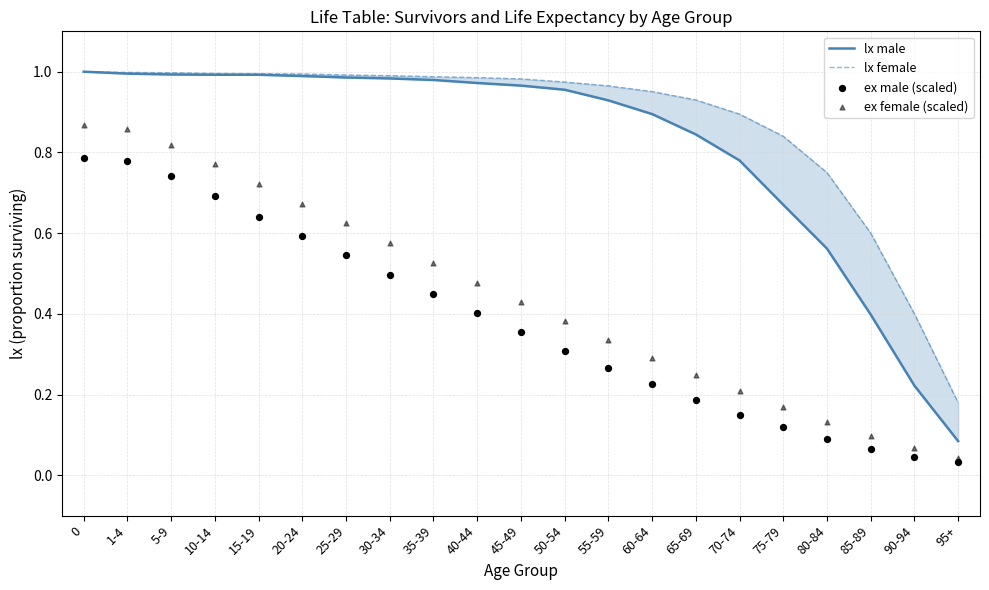

Is the value of lx female at 20-24 greater than the value of ex female (scaled) at 25-29?

Yes